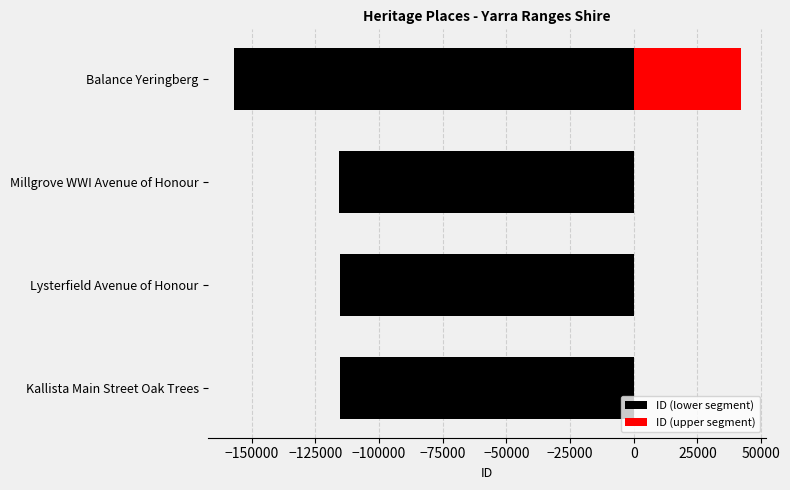

What is the difference between the ID (upper segment) values at Balance Yeringberg and Lysterfield Avenue of Honour?

41935